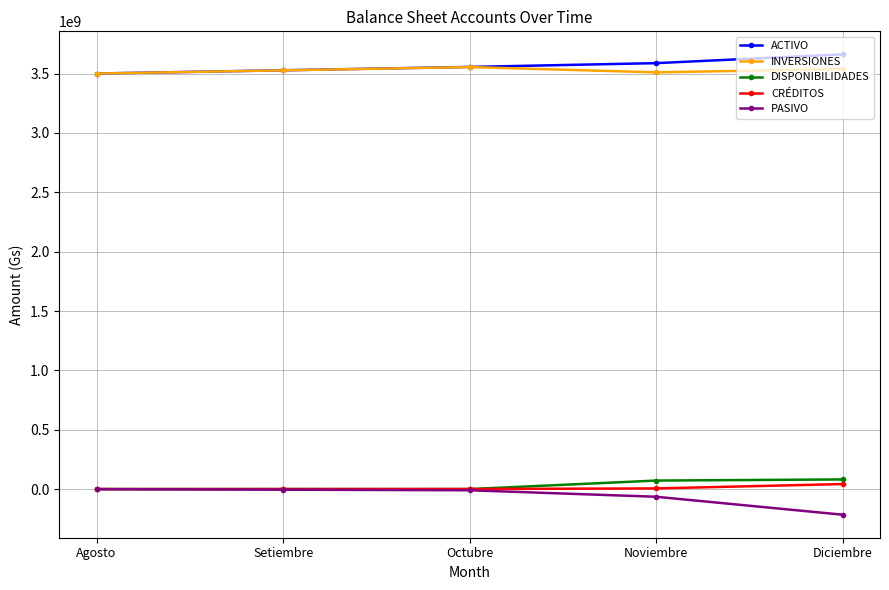

What is the greatest value displayed?

3662507991.6